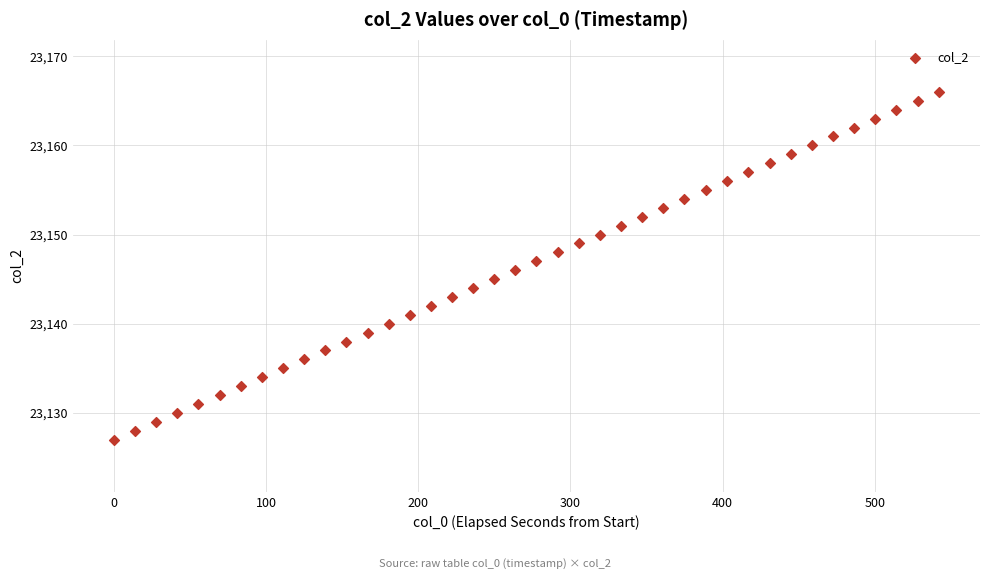

What is the range of Y values (max minus min)?

39